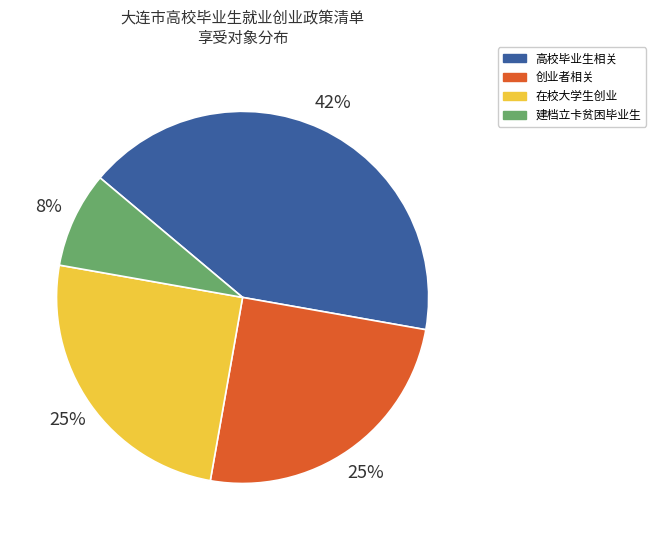

To the nearest percent, what is the average slice percentage?

25%